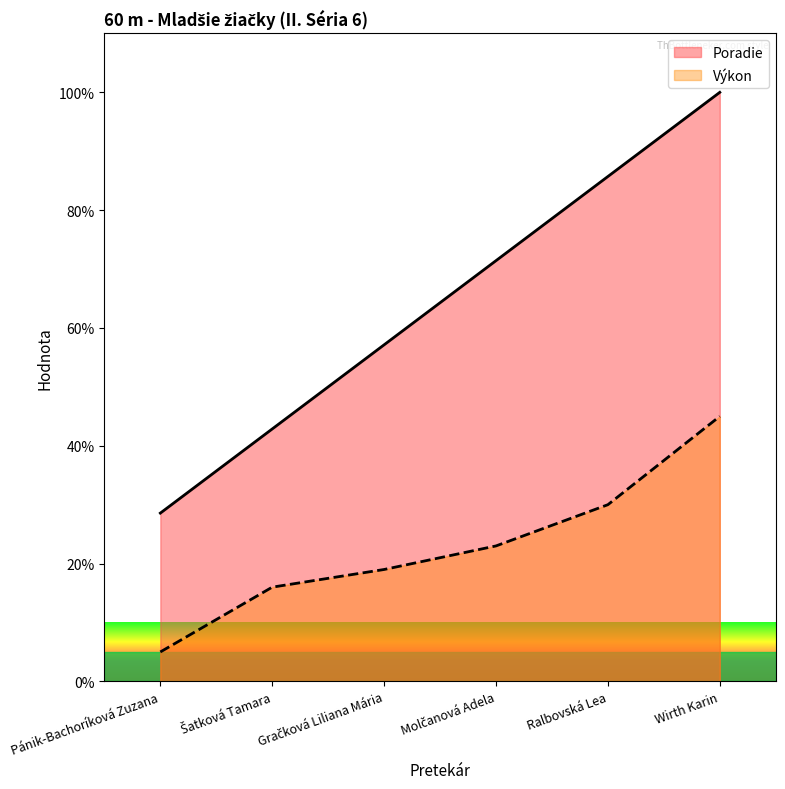

How many lines are shown in the chart?

2